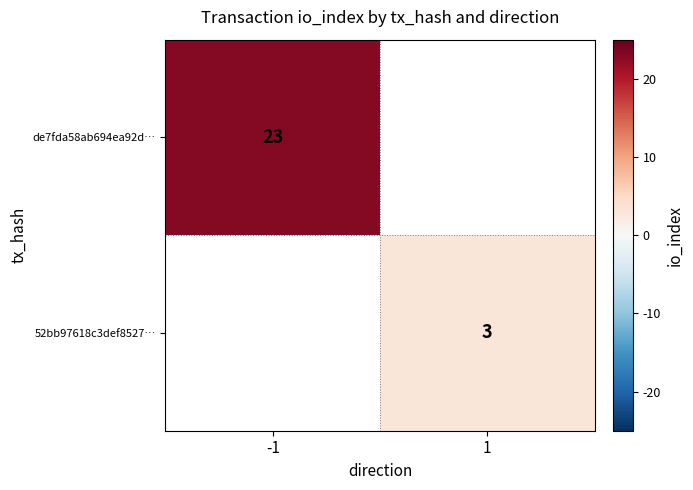

Is the value of 52bb97618c3def8527… at 1 greater than the value of de7fda58ab694ea92d… at -1?

No